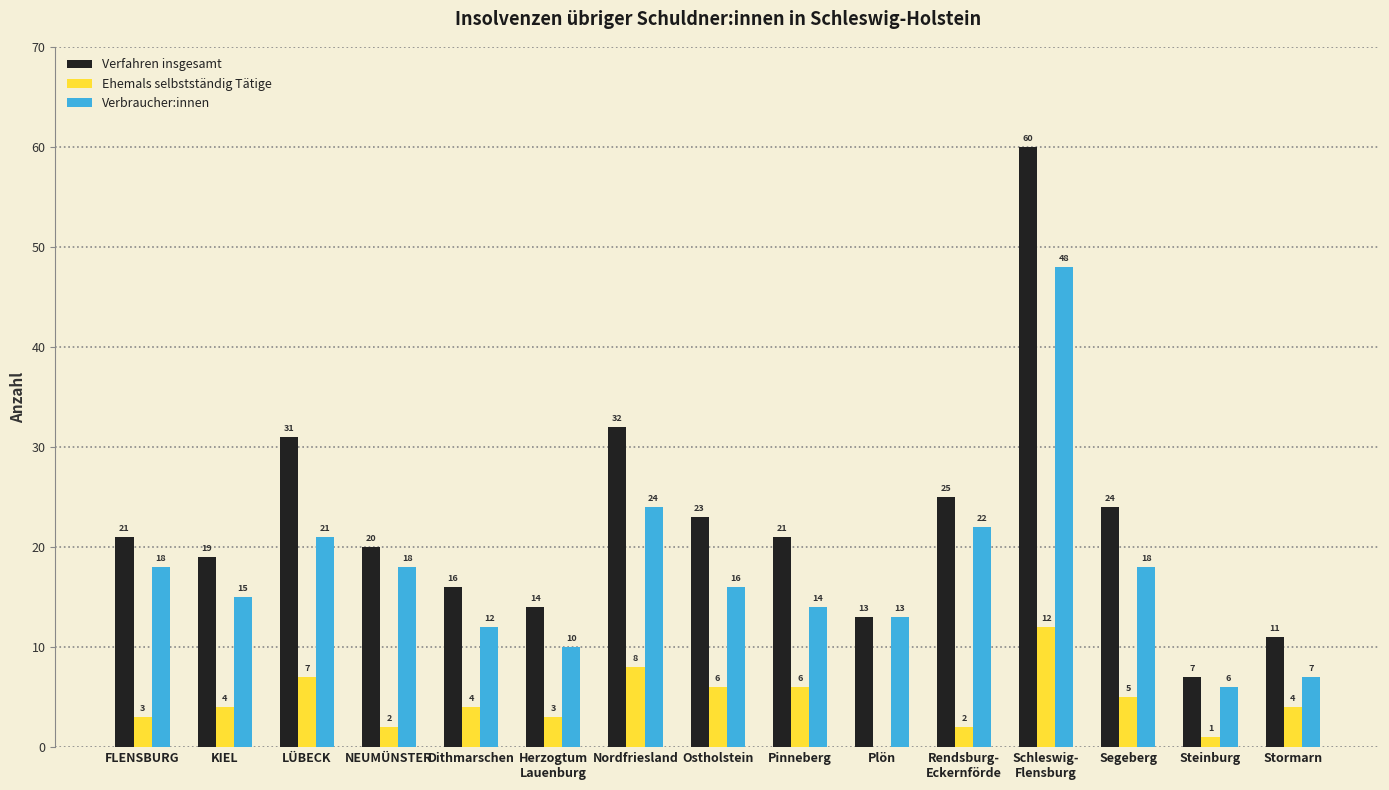

What are all the series names shown in the legend?

Verfahren insgesamt, Ehemals selbstständig Tätige, Verbraucher:innen